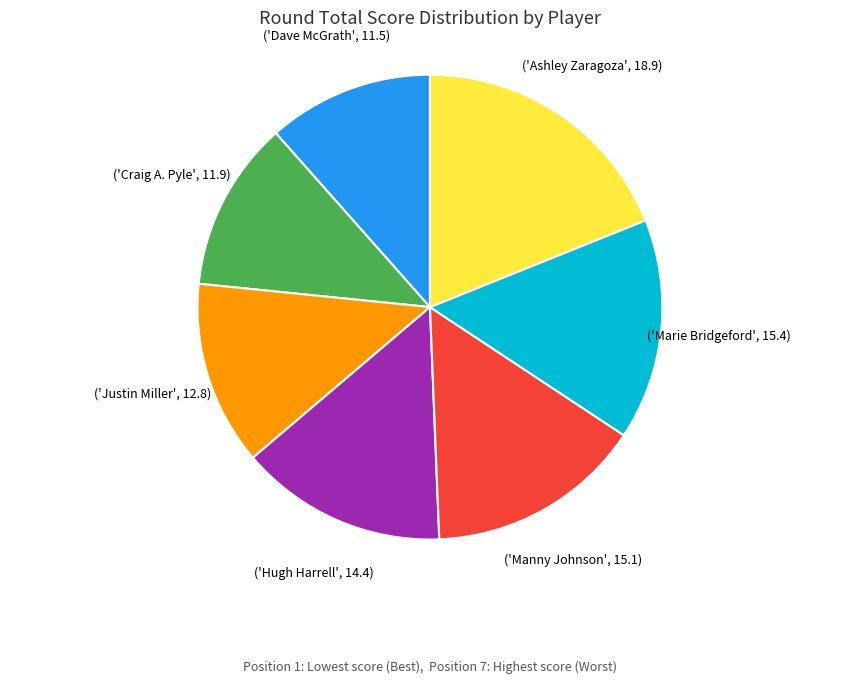

Is there any slice that represents more than half of the pie?

No